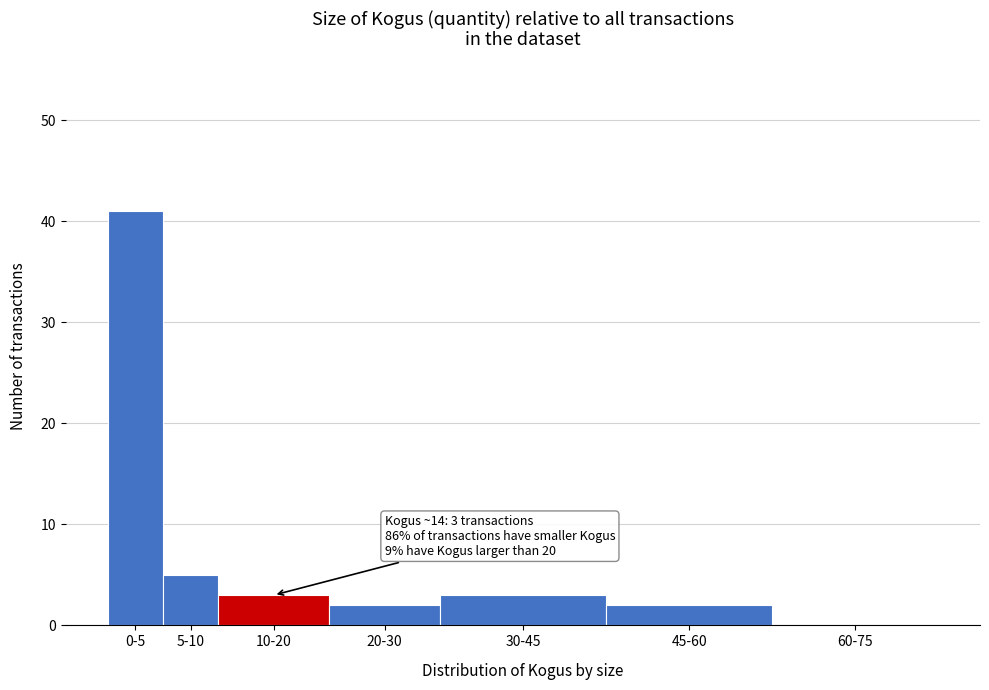

Reading left to right, list all the values displayed in this chart.

0-5=41	5-10=5	10-20=3	20-30=2	30-45=3	45-60=2	60-75=0